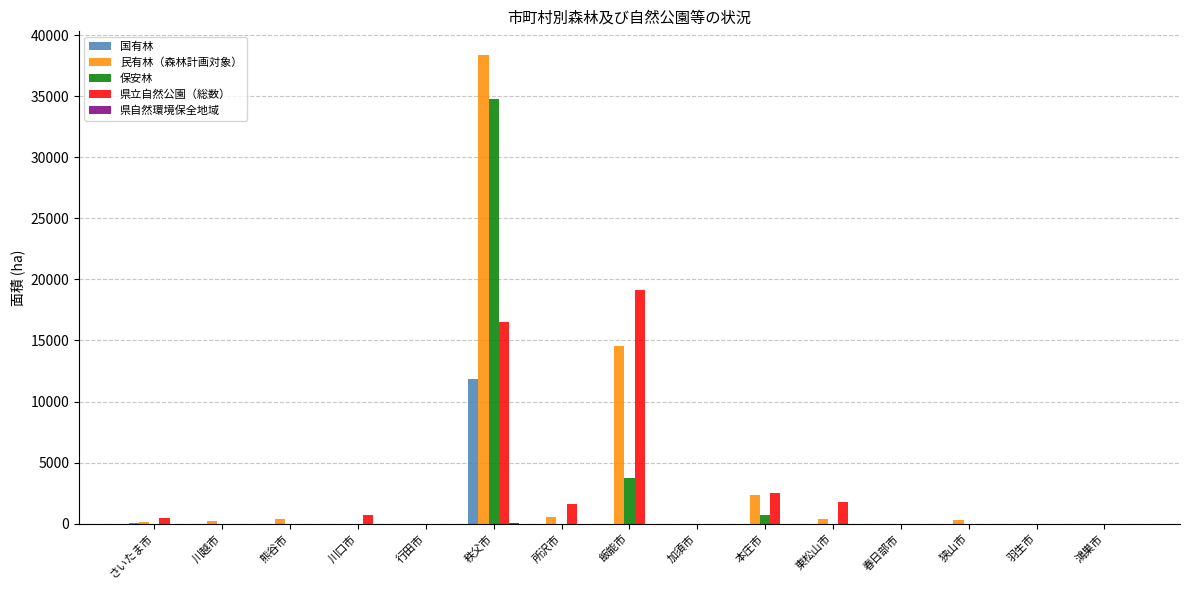

At which category is the sum across all series the highest?

秩父市